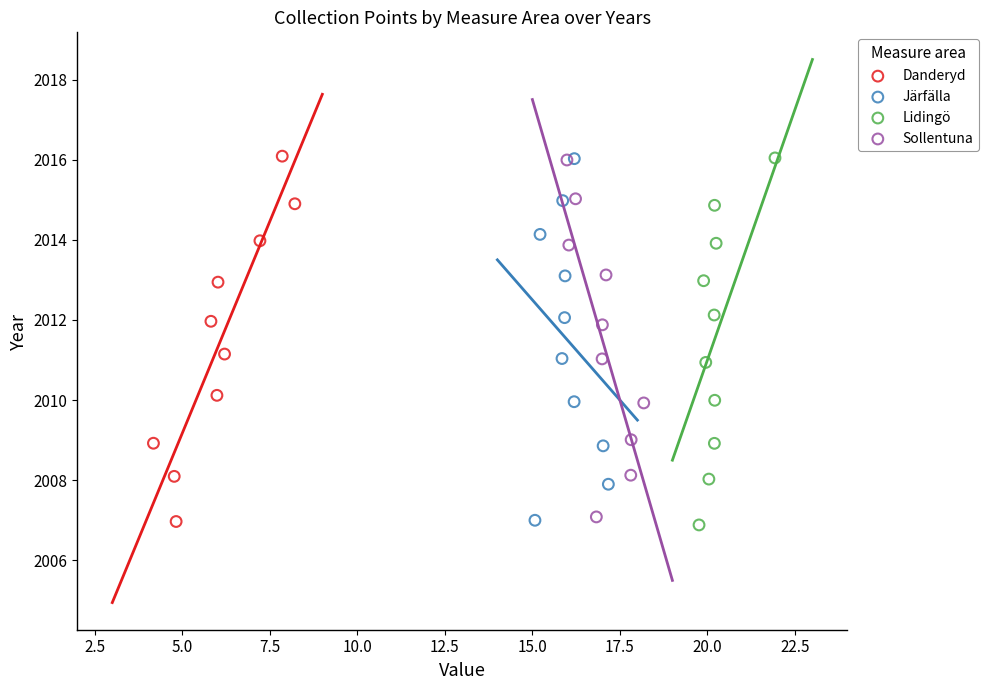

Which series has the largest Y range (max minus min)?

Lidingö